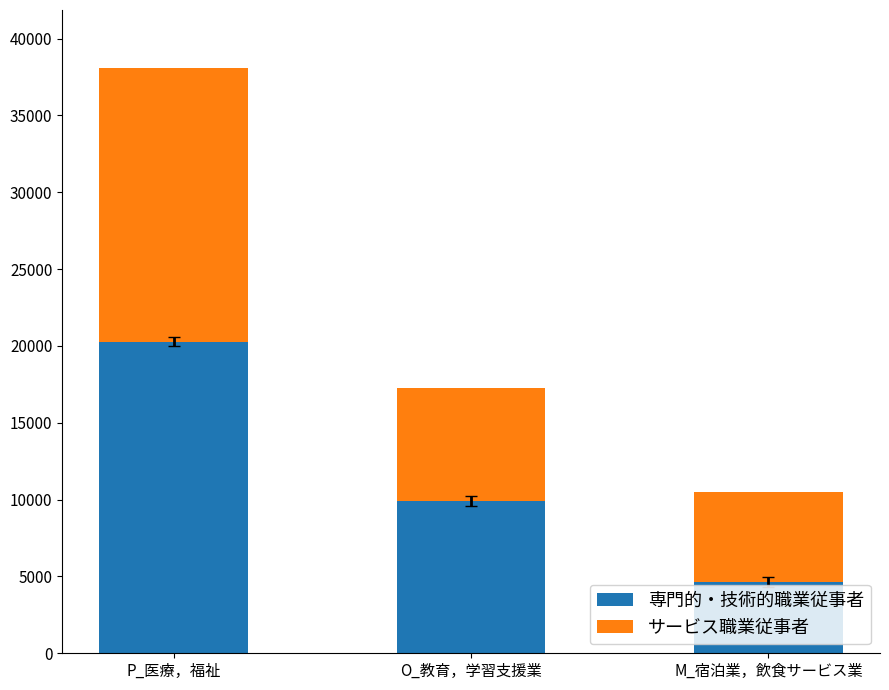

What is the difference between the 専門的・技術的職業従事者 values at O_教育，学習支援業 and M_宿泊業，飲食サービス業?

5278